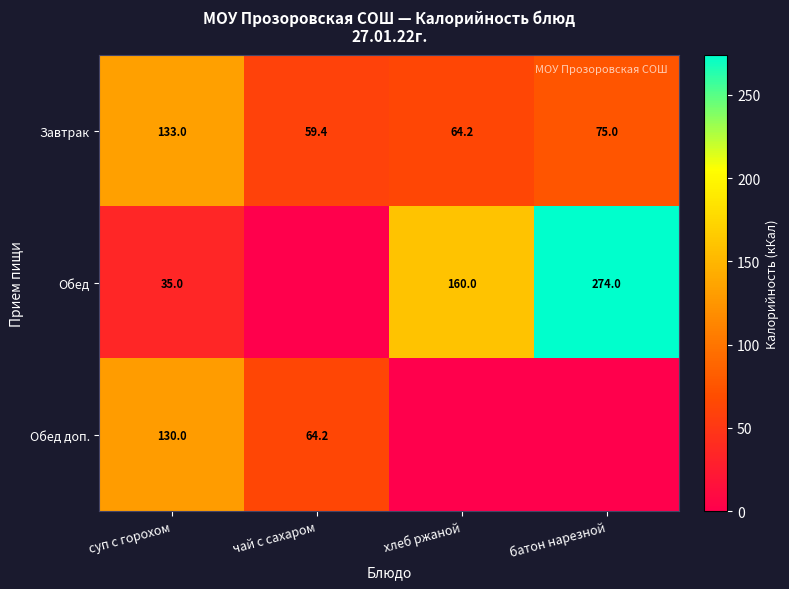

What is the sum of the Обед values at суп с горохом and хлеб ржаной?

195.0